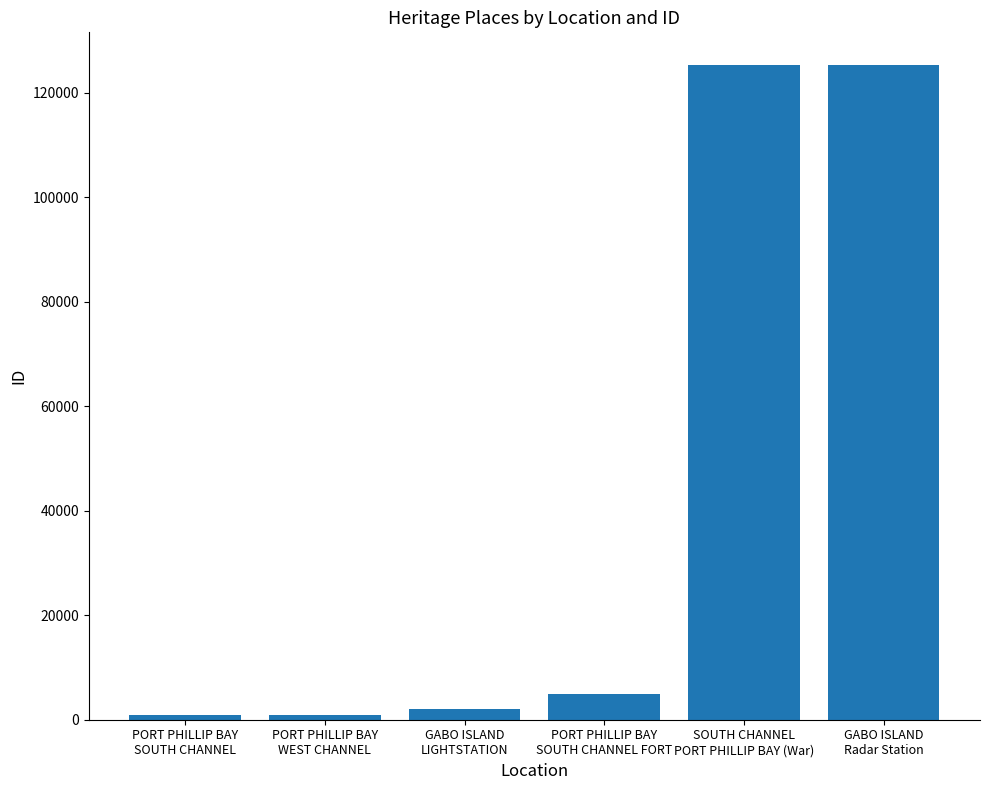

What is the average value?

43208